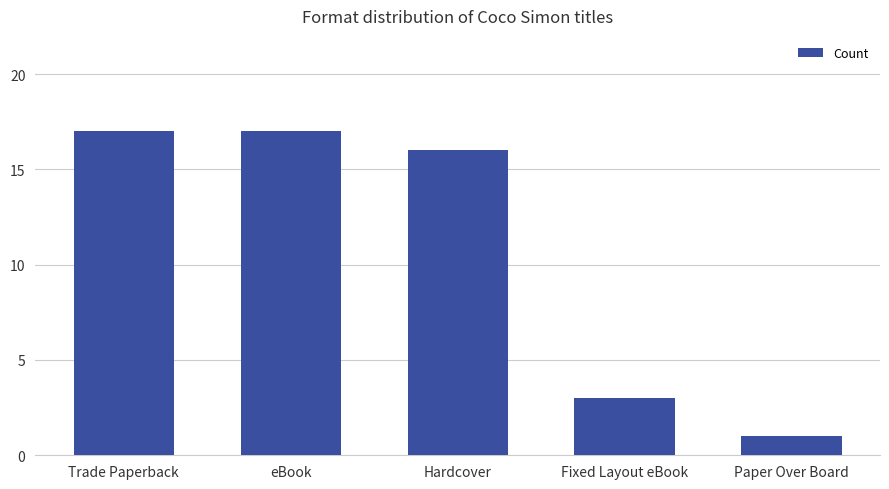

Where is the data nearest to the value 9?

Fixed Layout eBook